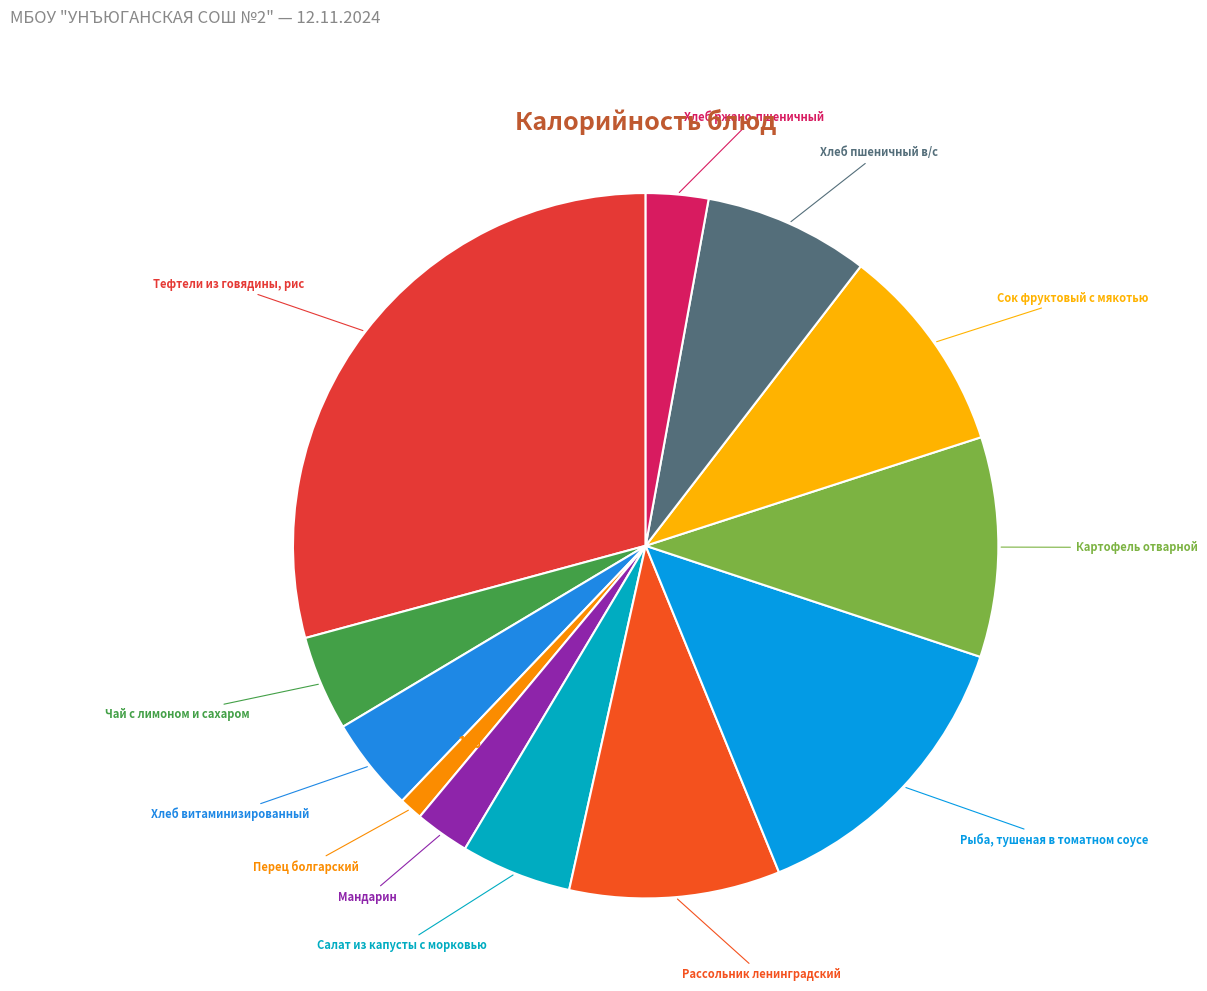

Rank the categories by value from lowest to highest.

Перец болгарский, Мандарин, Хлеб ржано-пшеничный, Хлеб витаминизированный, Чай с лимоном и сахаром, Салат из капусты с морковью, Хлеб пшеничный в/с, Сок фруктовый с мякотью, Рассольник ленинградский, Картофель отварной, Рыба, тушеная в томатном соусе, Тефтели из говядины, рис